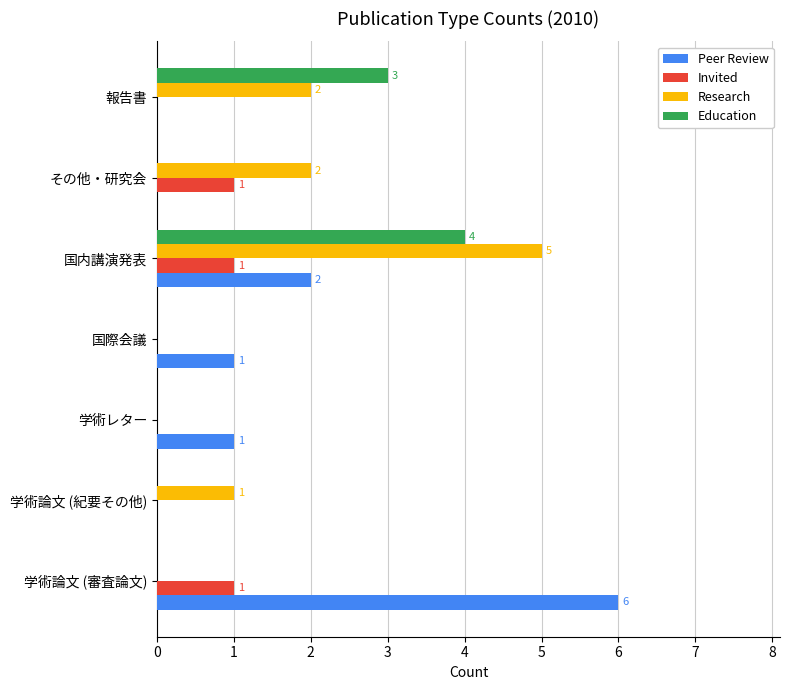

At which category is the sum across all series the highest?

国内講演発表